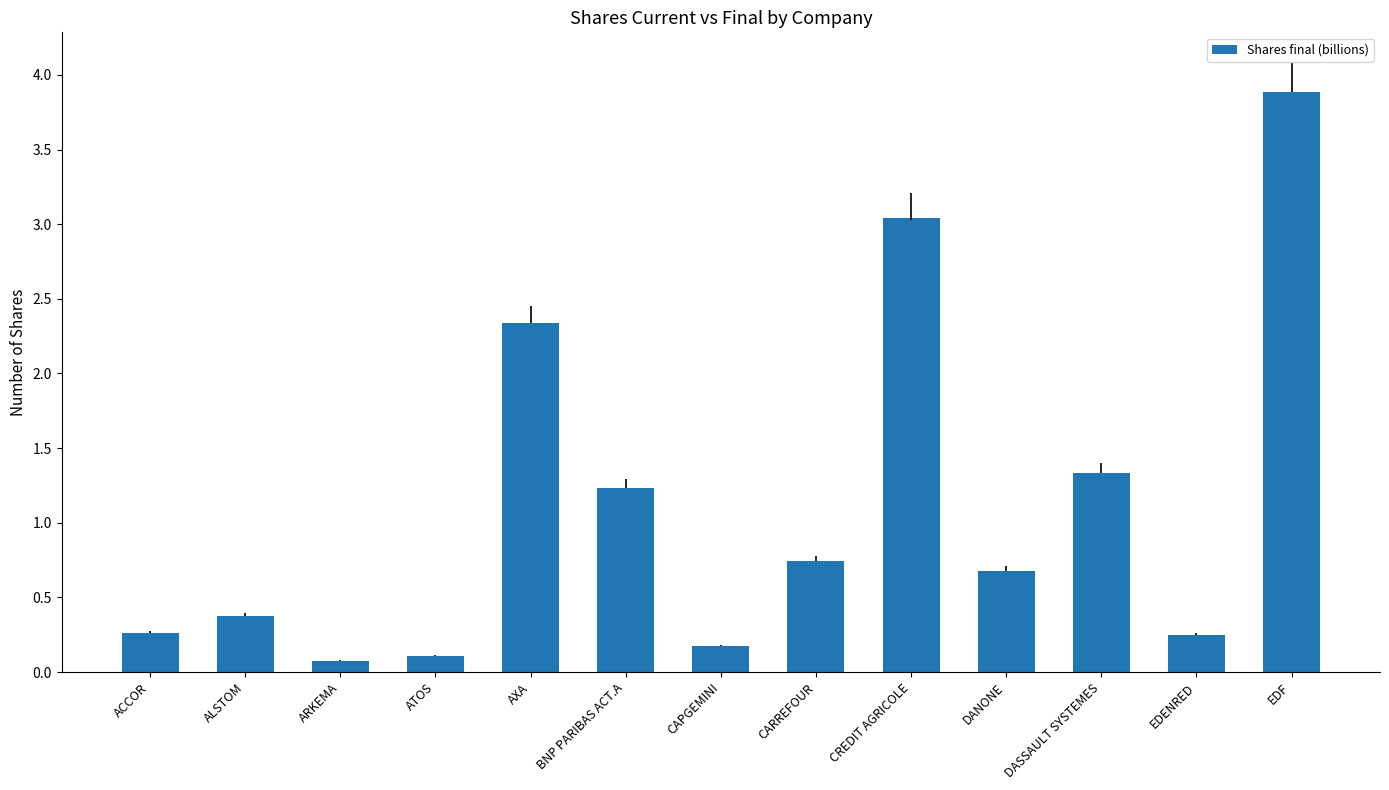

How many bars are there in total?

13